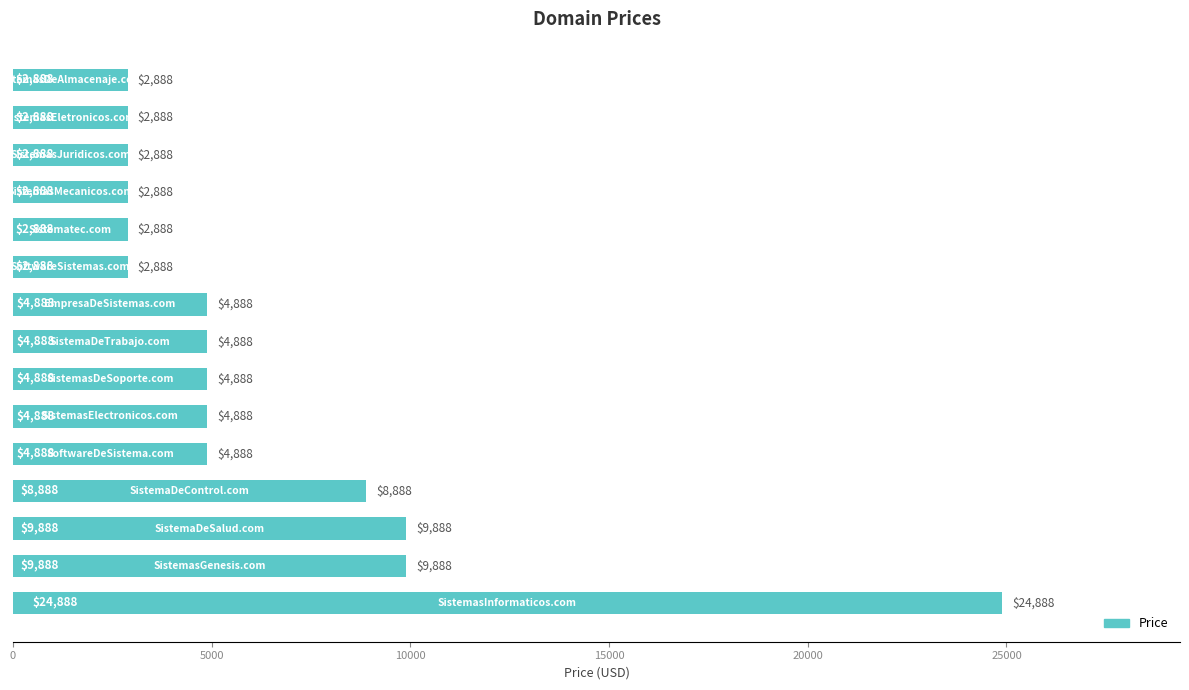

What is the difference between the maximum and minimum values?

22000